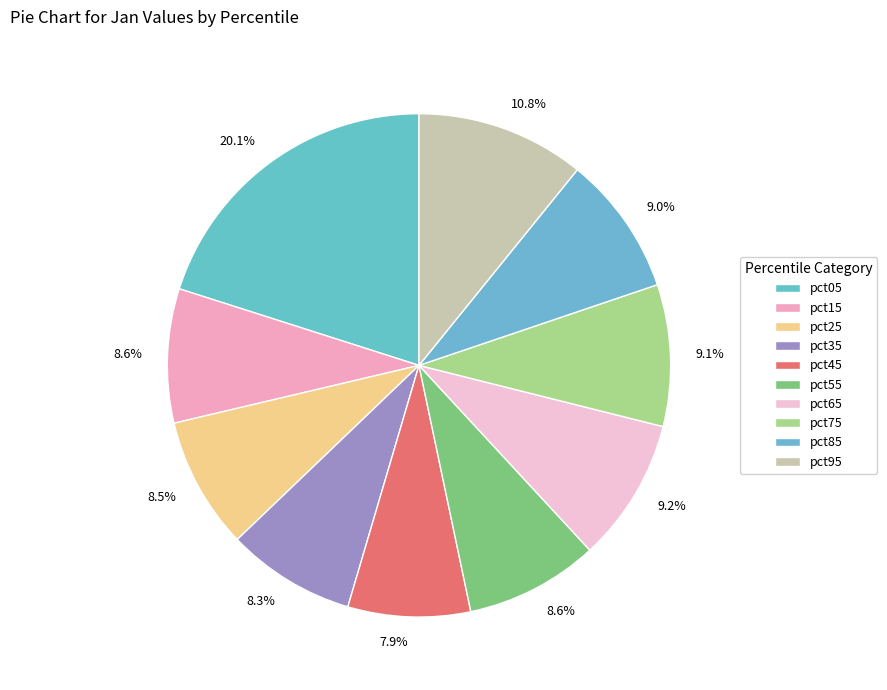

To the nearest percent, what is the difference between the largest and smallest slice percentages?

12%